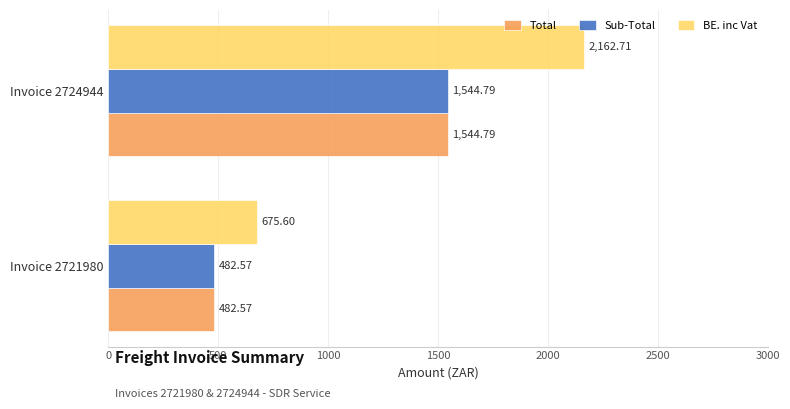

Rank the categories by Total value from lowest to highest.

Invoice 2721980, Invoice 2724944